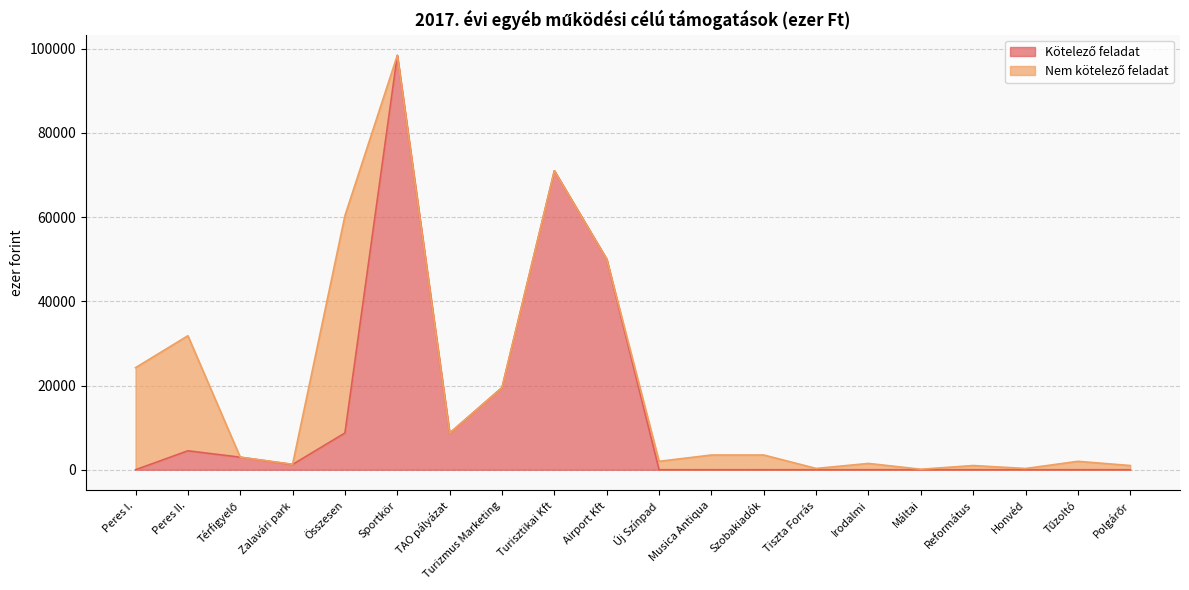

At which category is the sum across all series the highest?

Sportkör